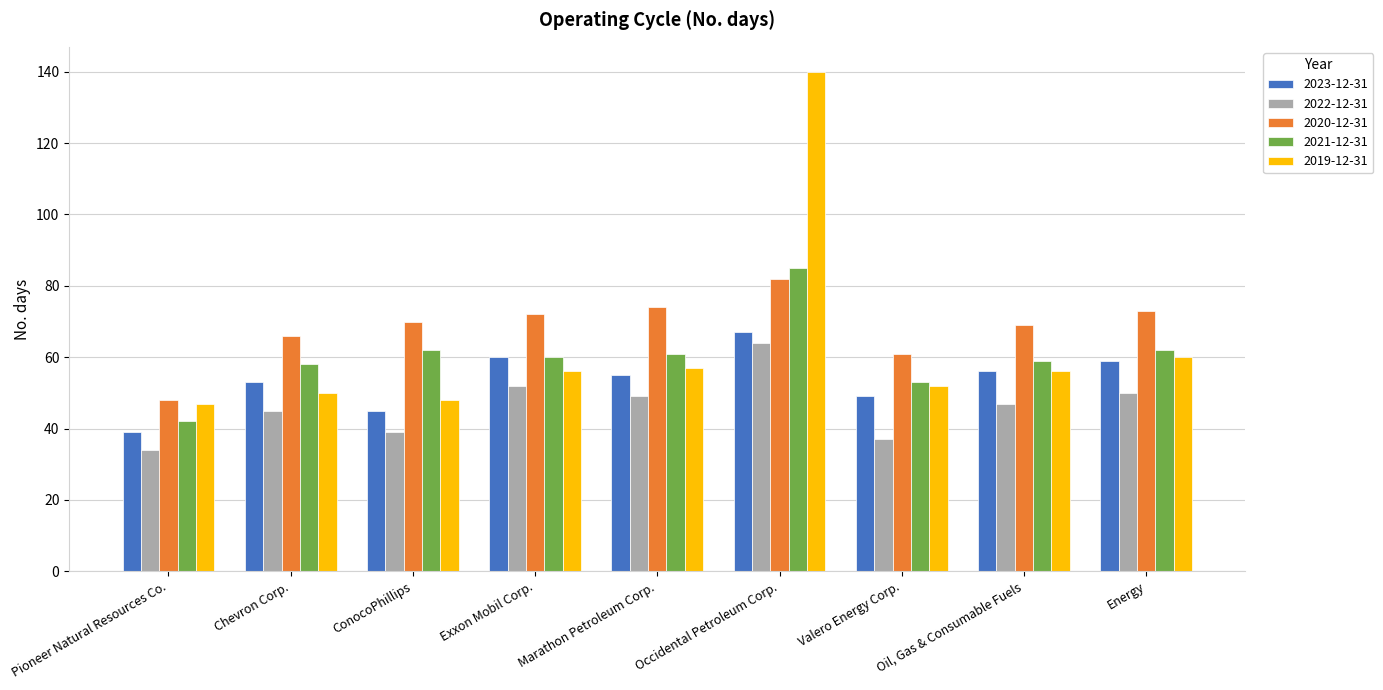

How many groups of bars are there?

9